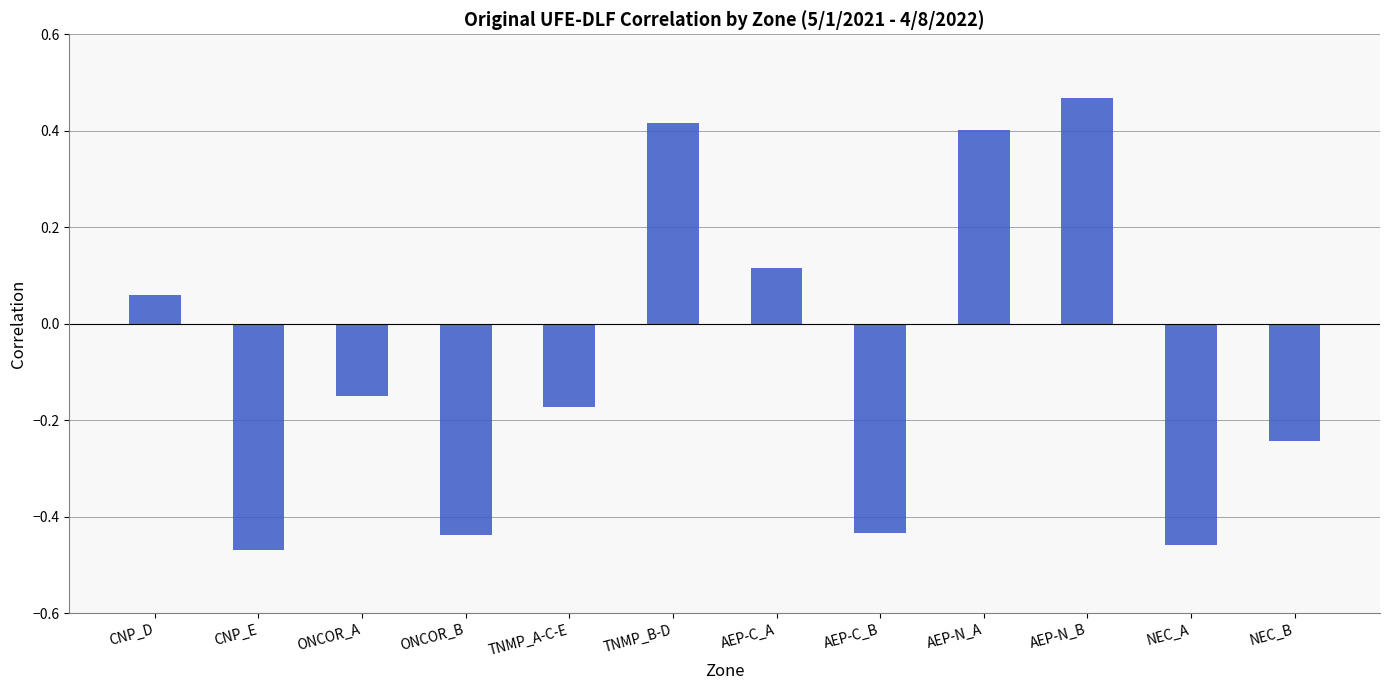

What is the change in value from ONCOR_A to ONCOR_B?

-0.3